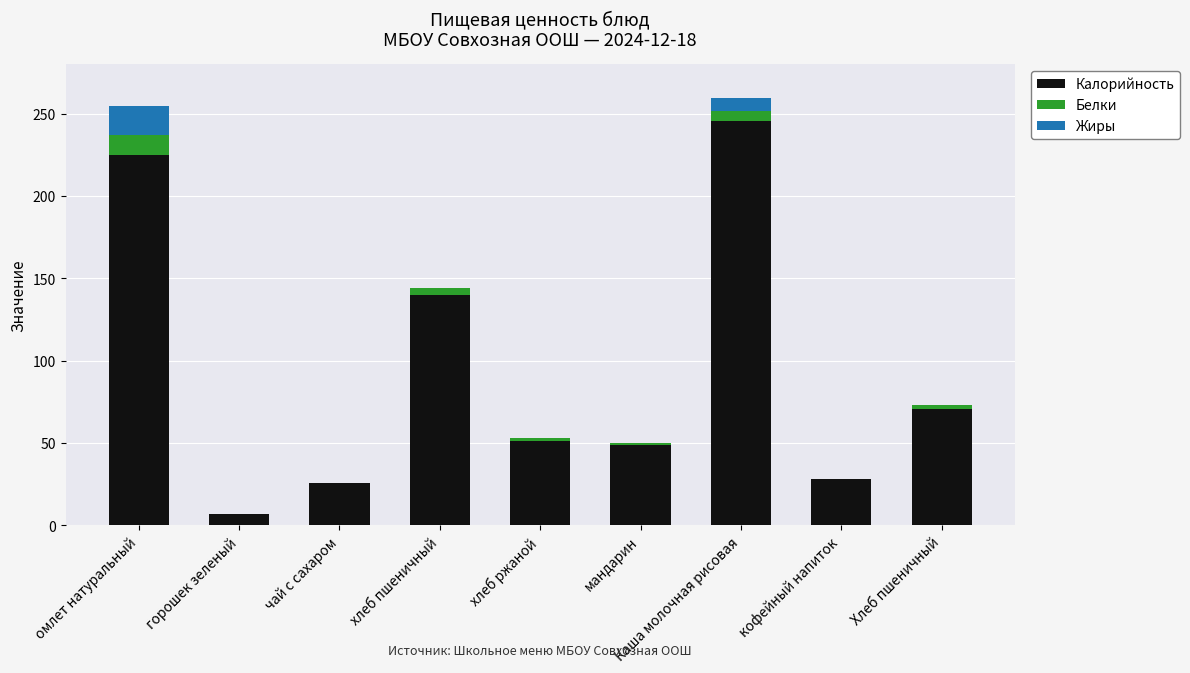

The Калорийность series shows 70.8 at хлеб ржаной. True or false?

False